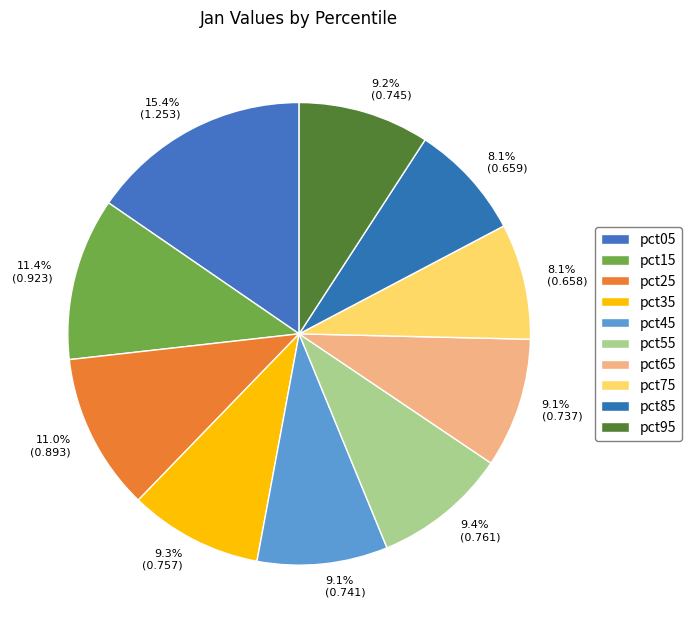

To the nearest percent, what percentage of the pie is pct15?

11%